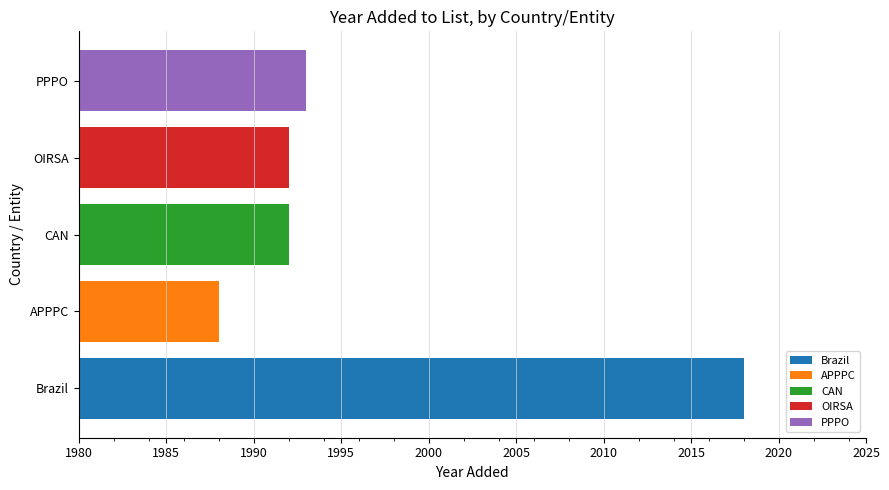

What is the maximum value for OIRSA?

1992